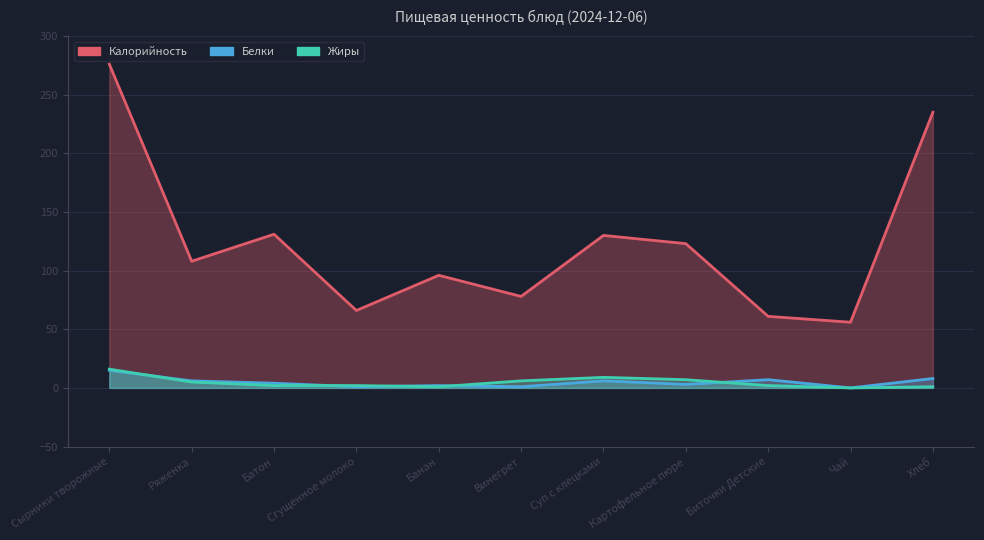

Reading left to right, list all the values displayed in this chart.

Калорийность: Сырники творожные=276	Ряженка=108	Батон=131	Сгущенное молоко=66	Банан=96	Винегрет=78	Суп с клецками=130	Картофельное пюре=123	Биточки Детские=61	Чай=56	Хлеб=235
Белки: Сырники творожные=15	Ряженка=6	Батон=4	Сгущенное молоко=1	Банан=2	Винегрет=1	Суп с клецками=6	Картофельное пюре=3	Биточки Детские=7	Чай=0	Хлеб=8
Жиры: Сырники творожные=16	Ряженка=5	Батон=2	Сгущенное молоко=2	Банан=1	Винегрет=6	Суп с клецками=9	Картофельное пюре=7	Биточки Детские=2	Чай=0	Хлеб=1